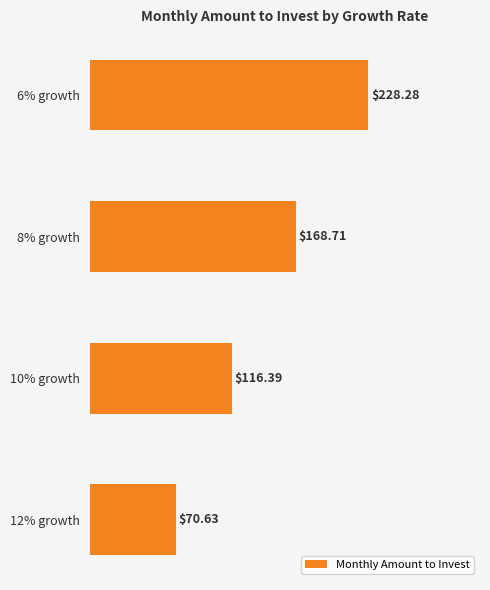

Rank the categories by value from highest to lowest.

6% growth, 8% growth, 10% growth, 12% growth